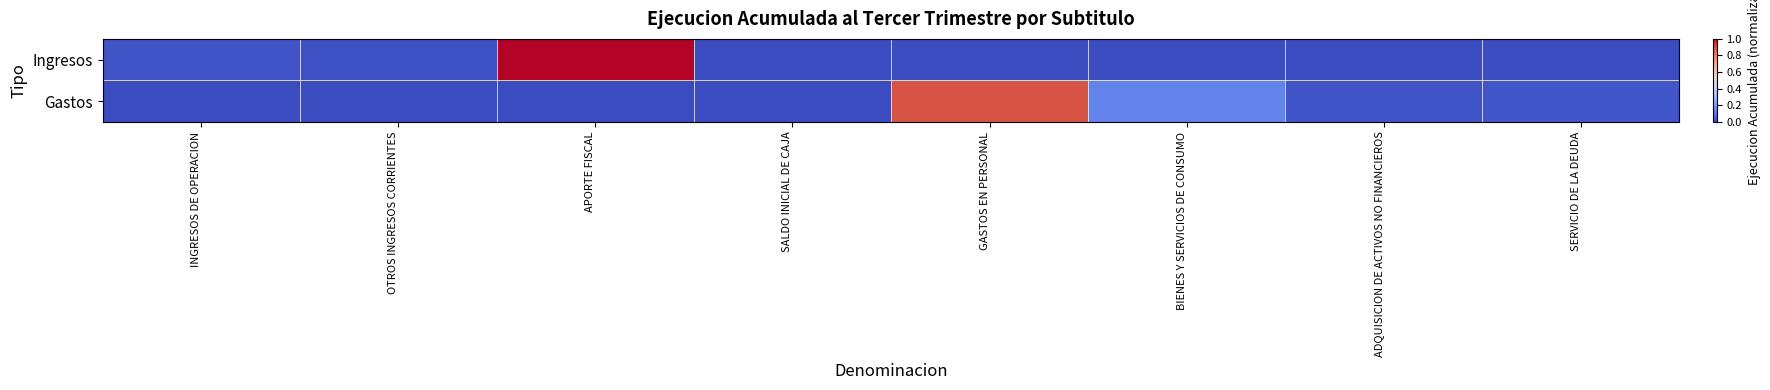

Which label corresponds to the smallest value in the chart?

SALDO INICIAL DE CAJA